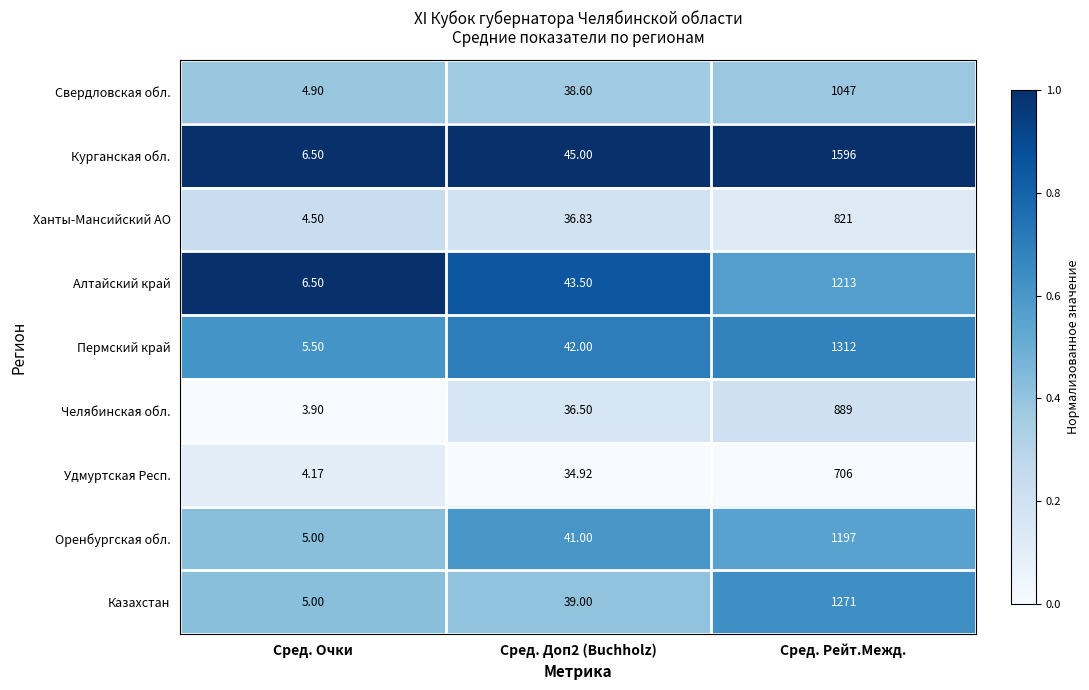

Which category has the lowest value in the Свердловская обл. series?

Сред. Очки